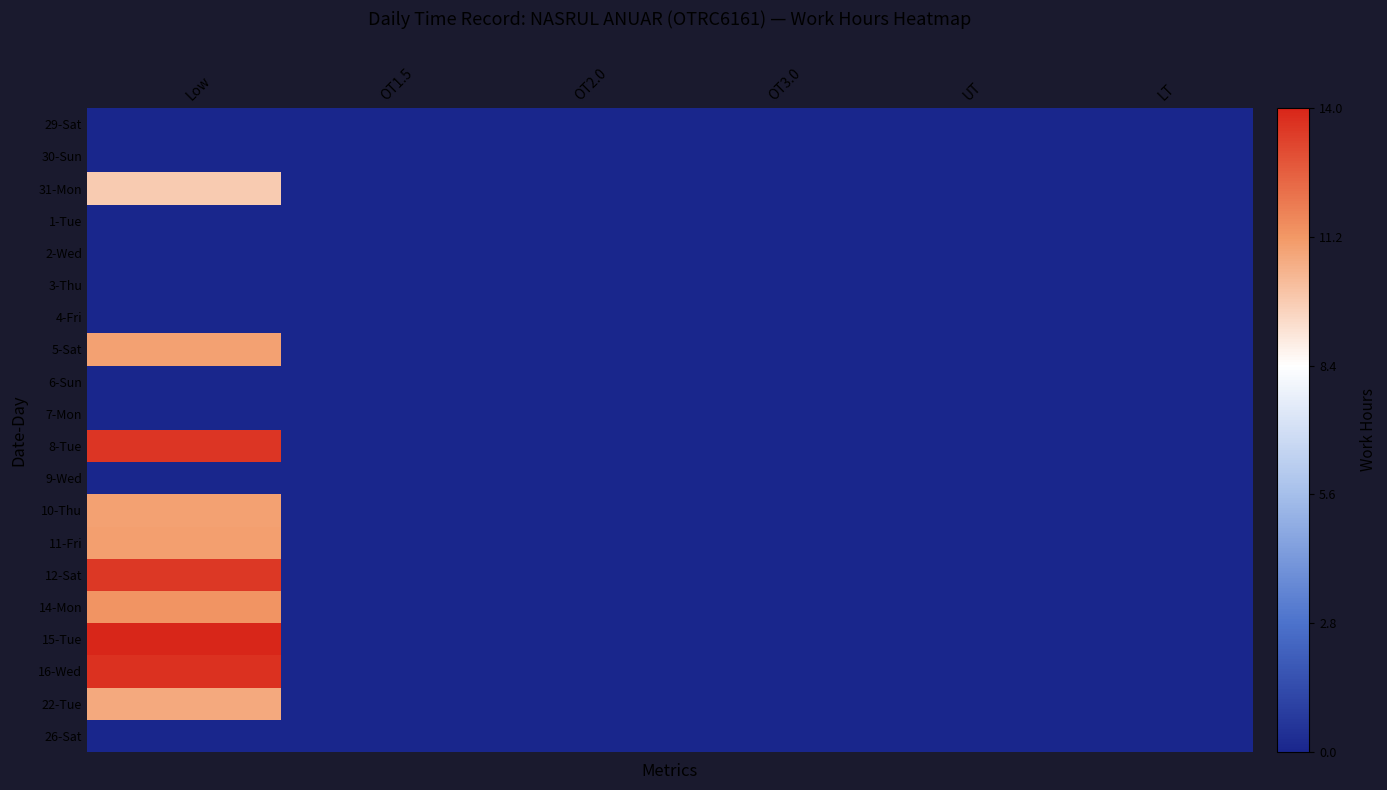

Between LT and Low, which is larger?

LT